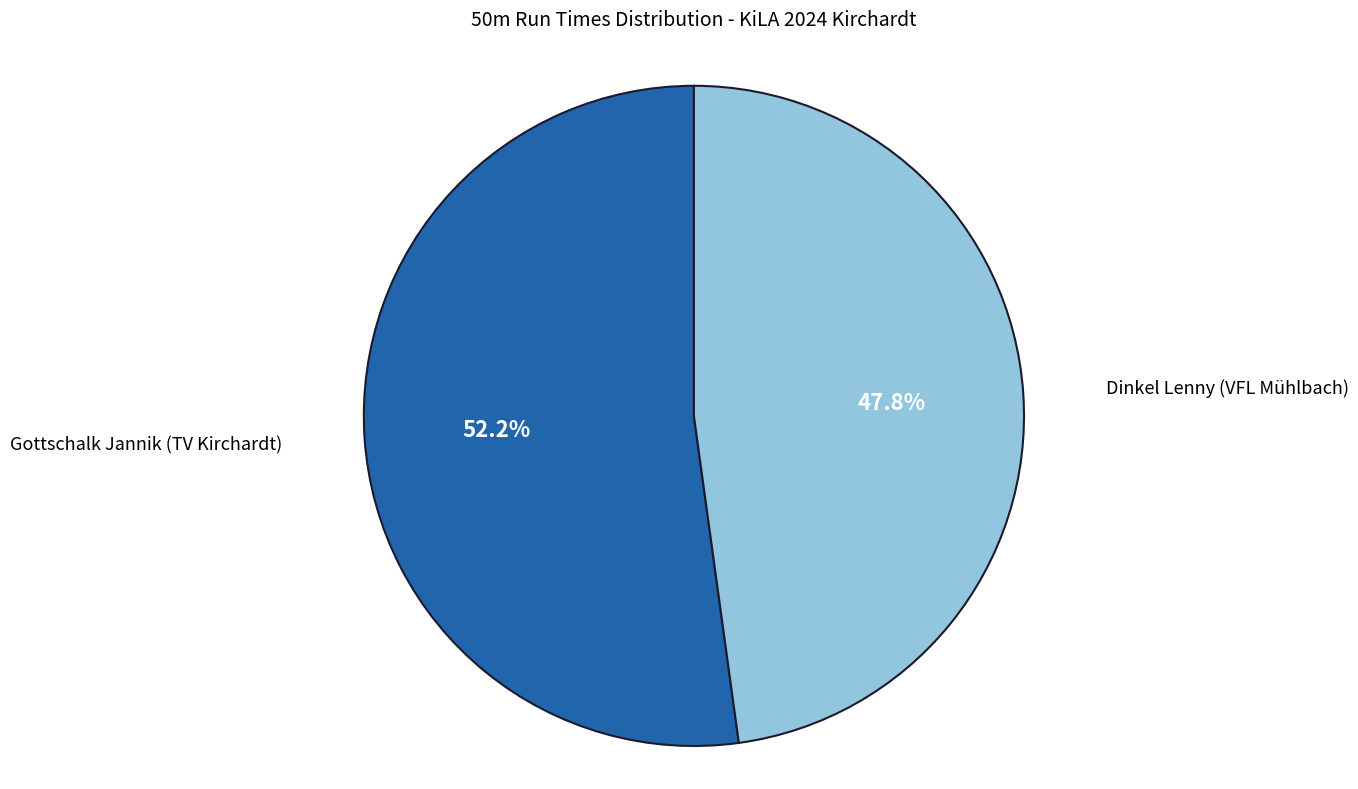

To the nearest percent, what portion does Gottschalk Jannik (TV Kirchardt) represent?

52%